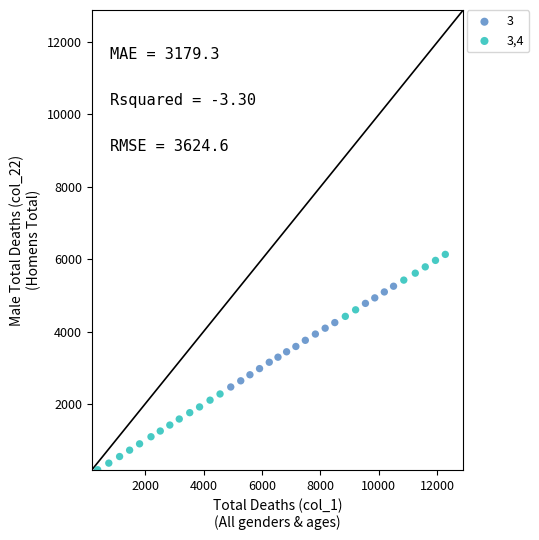

Which series reaches the maximum Y coordinate?

3,4